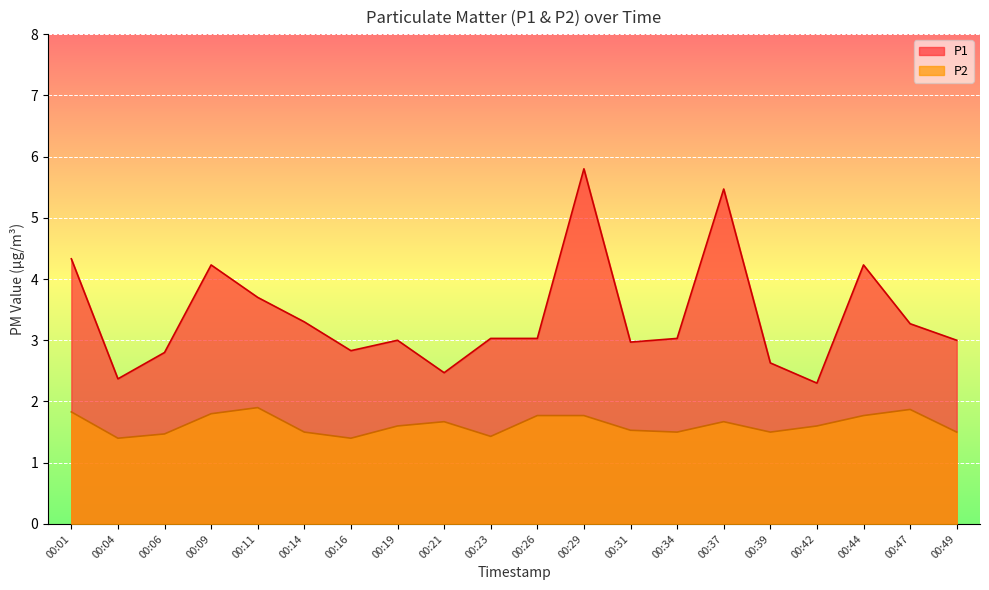

At which category is the sum across all series the highest?

00:29